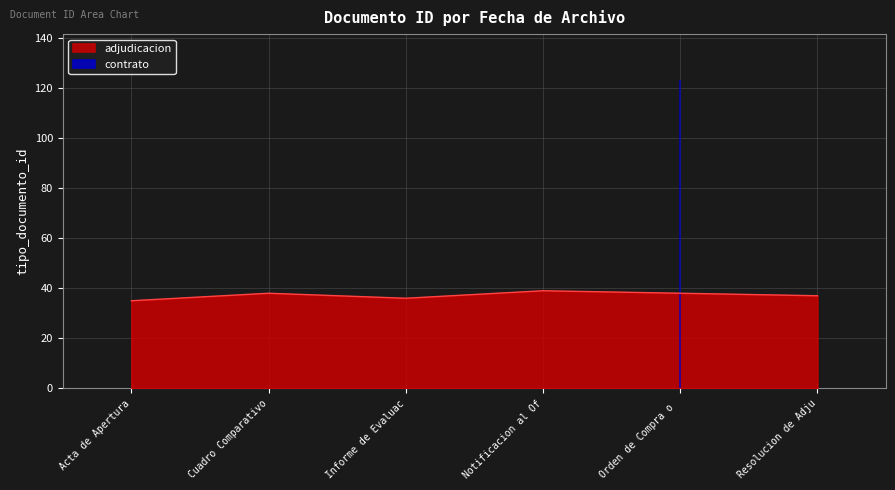

True or false: adjudicacion has a value of 25 at Resolucion de Adju.

False